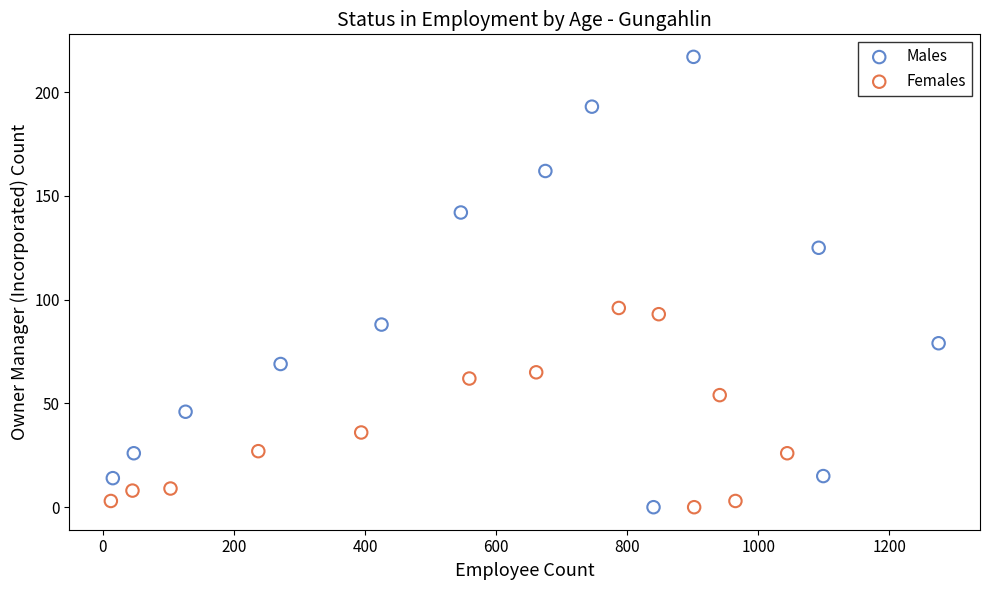

Which series has the widest spread of Y values?

Males